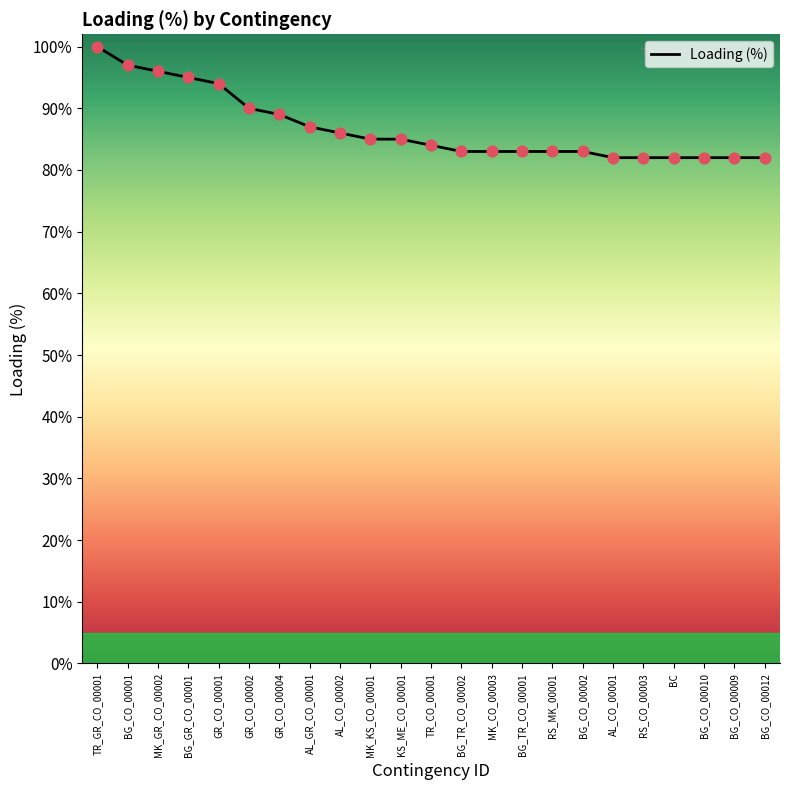

Approximately how many times larger is the value at RS_MK_00001 compared to AL_CO_00002?

1.0